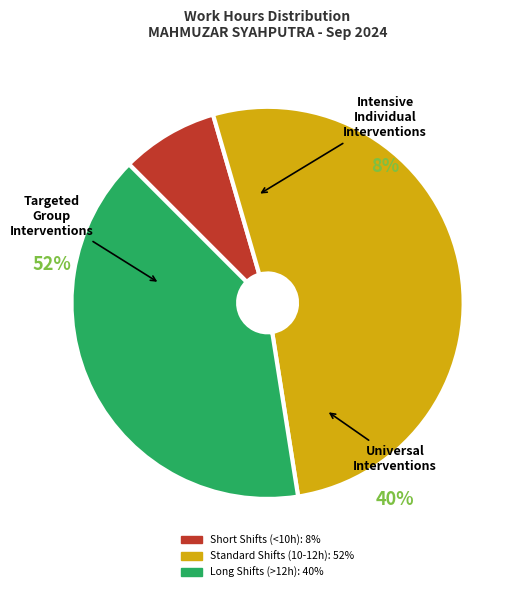

True or false: Day 27 accounts for 1% of the total.

False